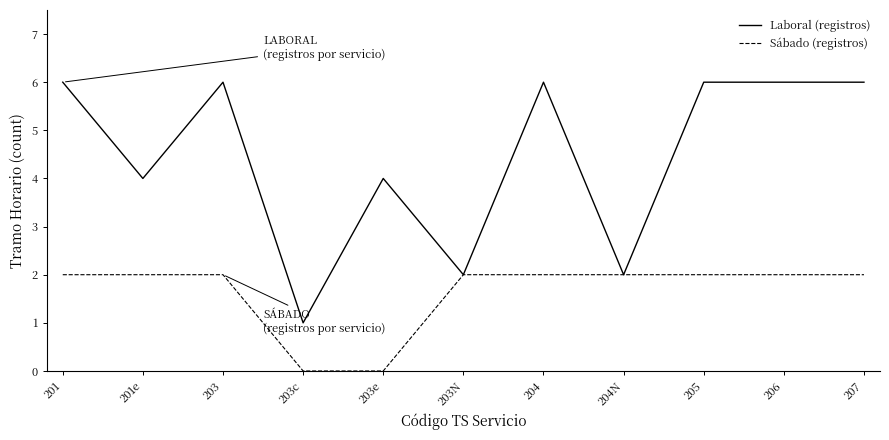

What is the average value of the Laboral (registros) series?

4